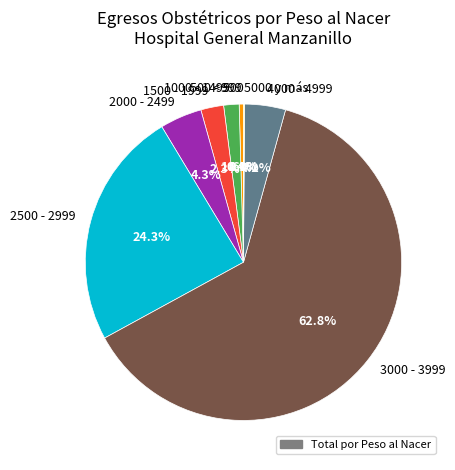

Do 1500 - 1999 and 500 - 999 together represent more than half of the pie?

No